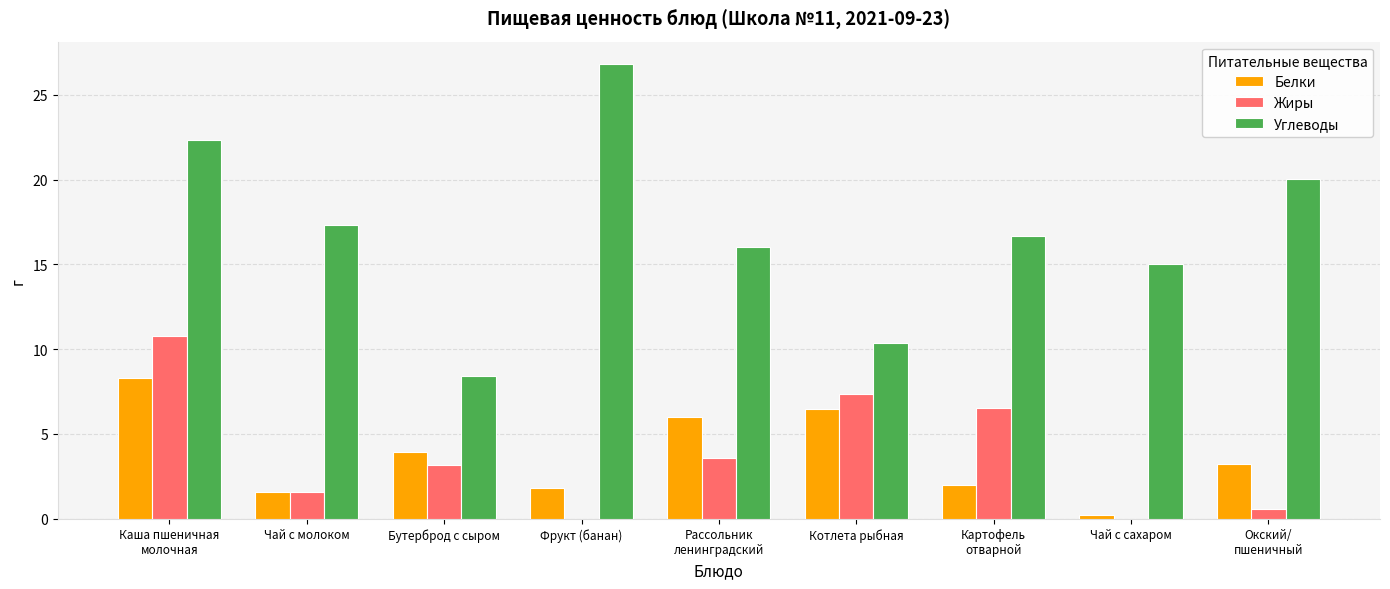

The Жиры series shows 9.1 at Картофель
отварной. True or false?

False